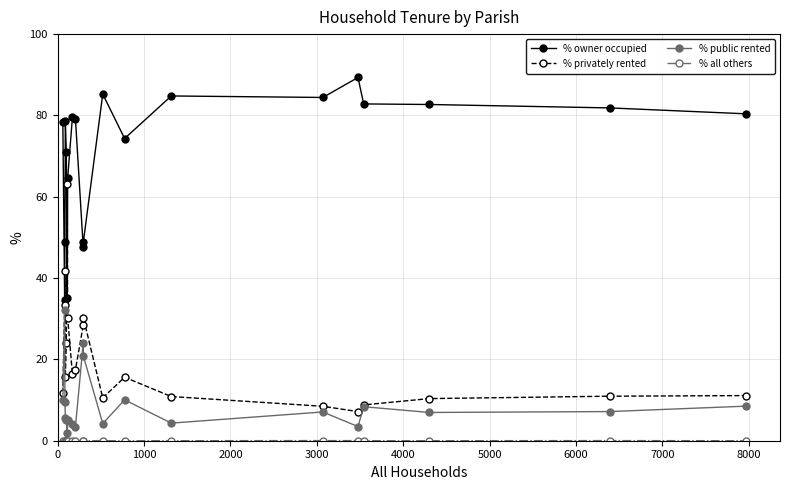

How many lines are shown in the chart?

4